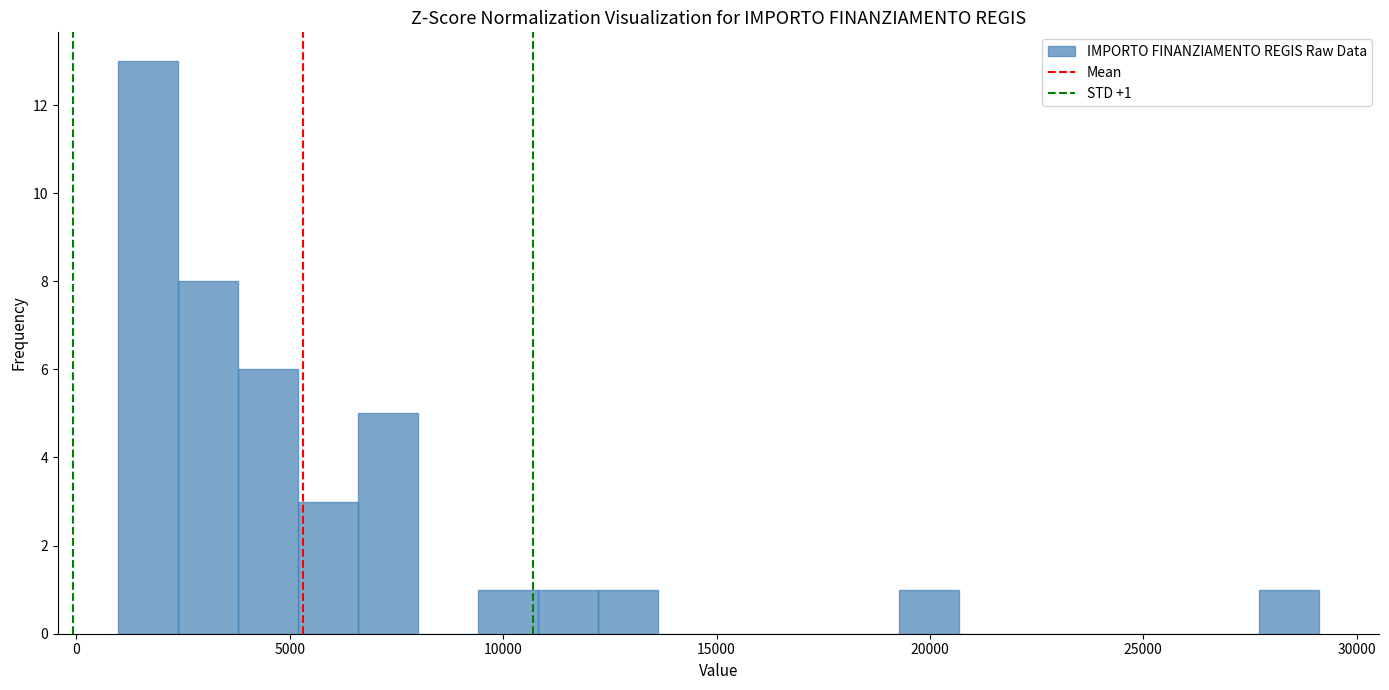

Around what value on the x-axis is the tallest bar? Give the approximate position of its centre, as read against the axis.

1500